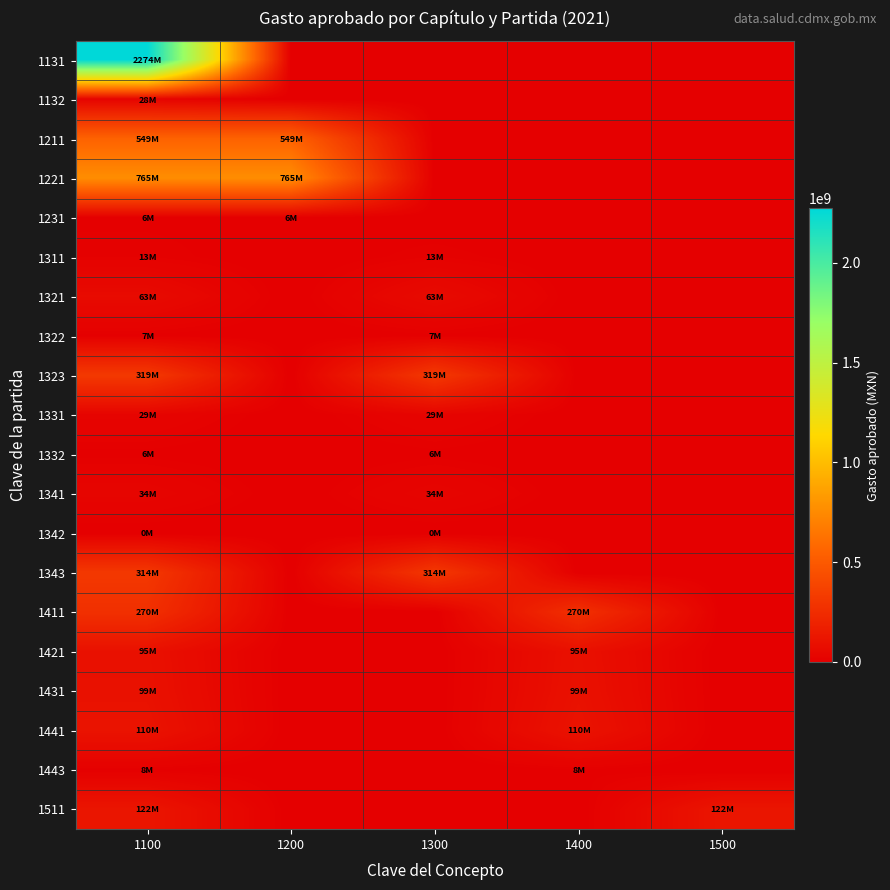

Rank the series by their maximum value, from highest to lowest.

1131, 1221, 1211, 1323, 1343, 1411, 1511, 1441, 1431, 1421, 1321, 1341, 1331, 1132, 1311, 1443, 1322, 1231, 1332, 1342